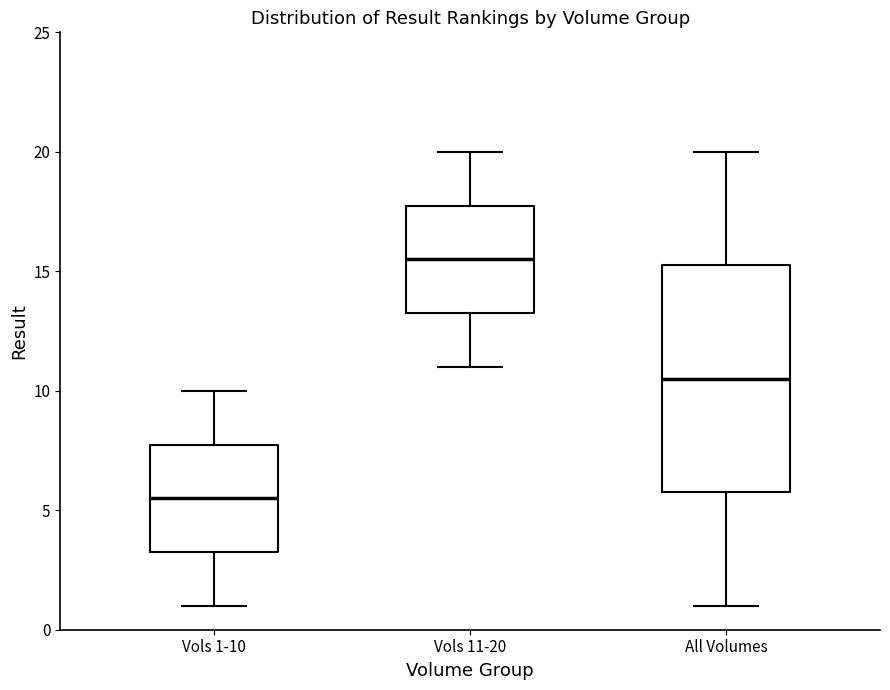

Which box is the tallest, from its lower edge to its upper edge?

All Volumes